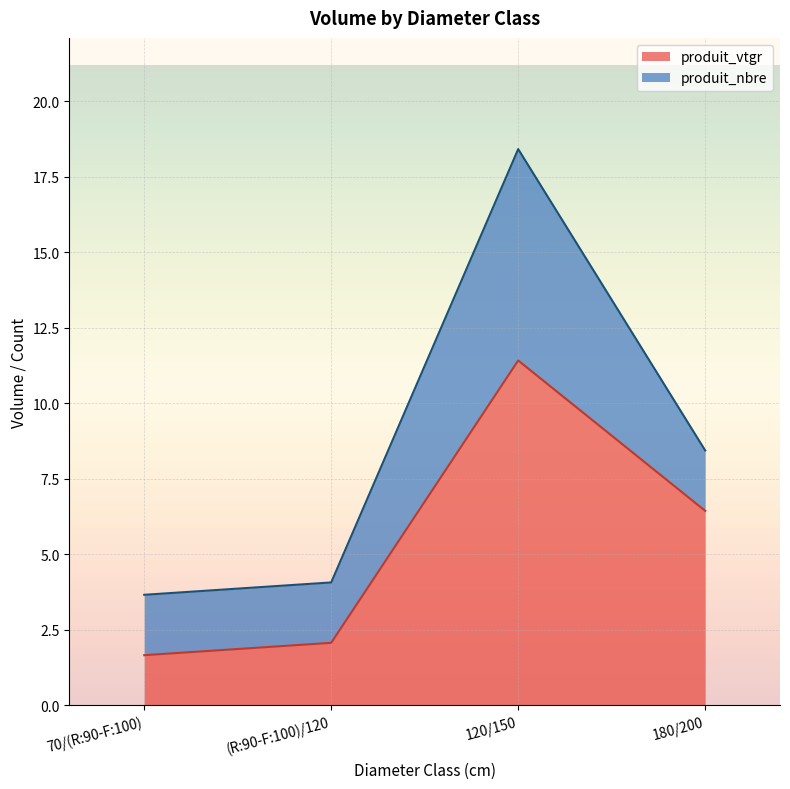

What value does the data have at (R:90-F:100)/120?

2.1